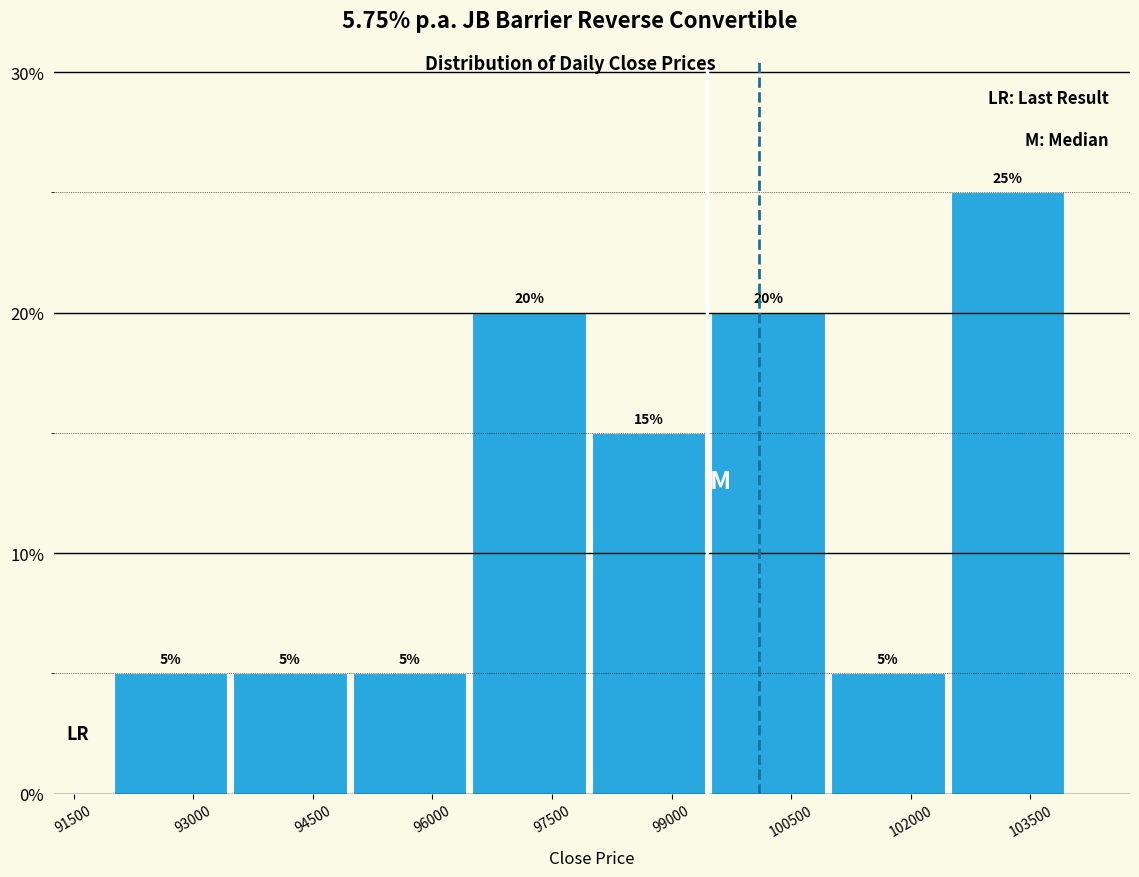

Over which range of the x-axis is the bar tallest?

102500 to 104000